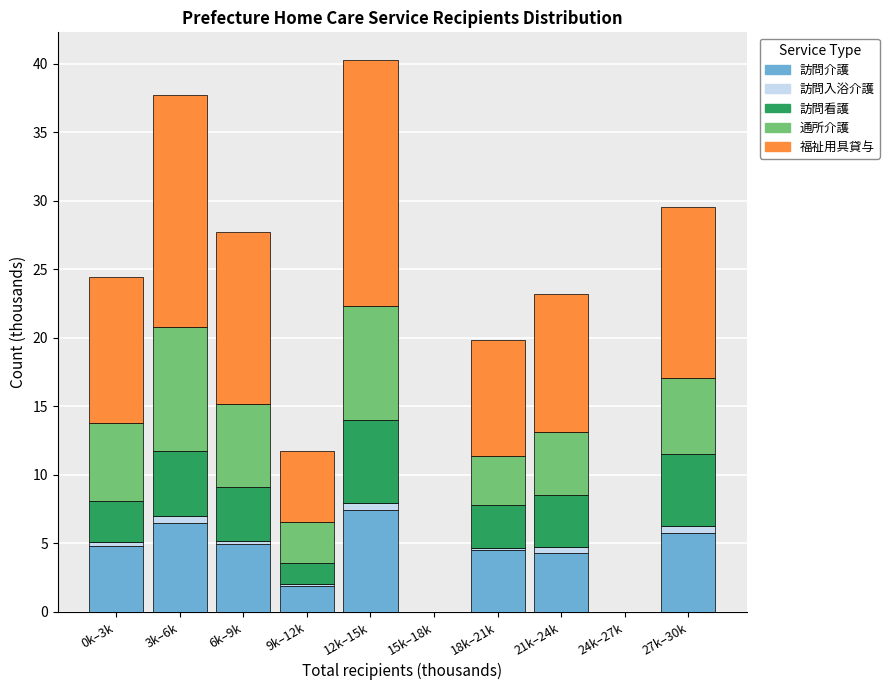

Which category has the highest value in the 訪問介護 series?

12k–15k